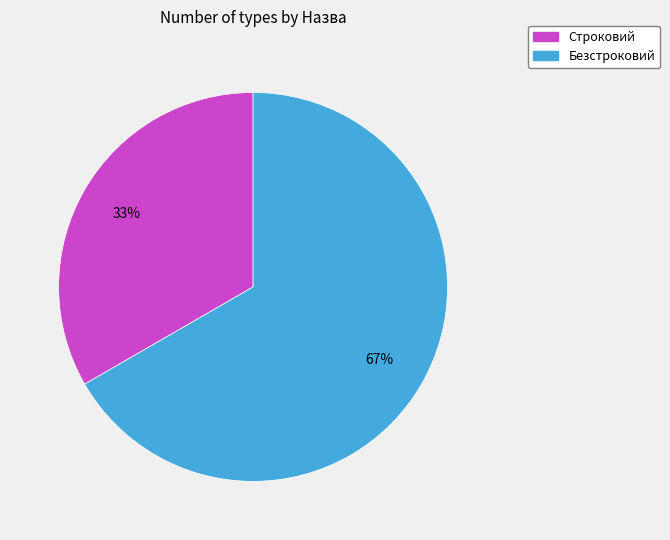

Which slice is the smallest?

Строковий